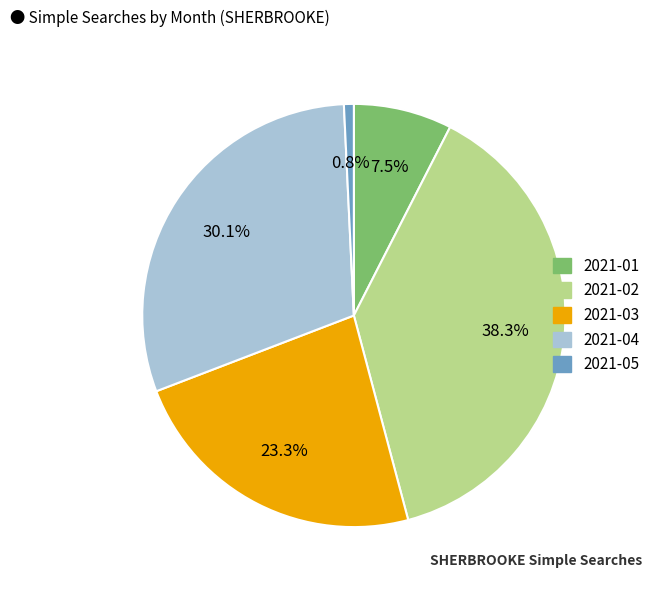

How many slices are in this pie chart?

5